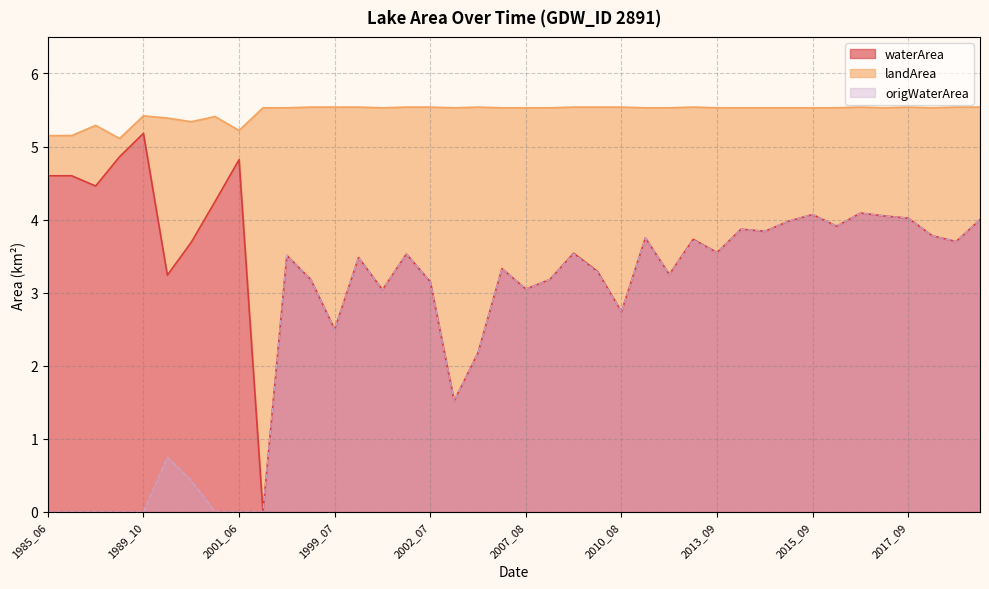

What value does the origWaterArea series have at 2017_05?

4.1